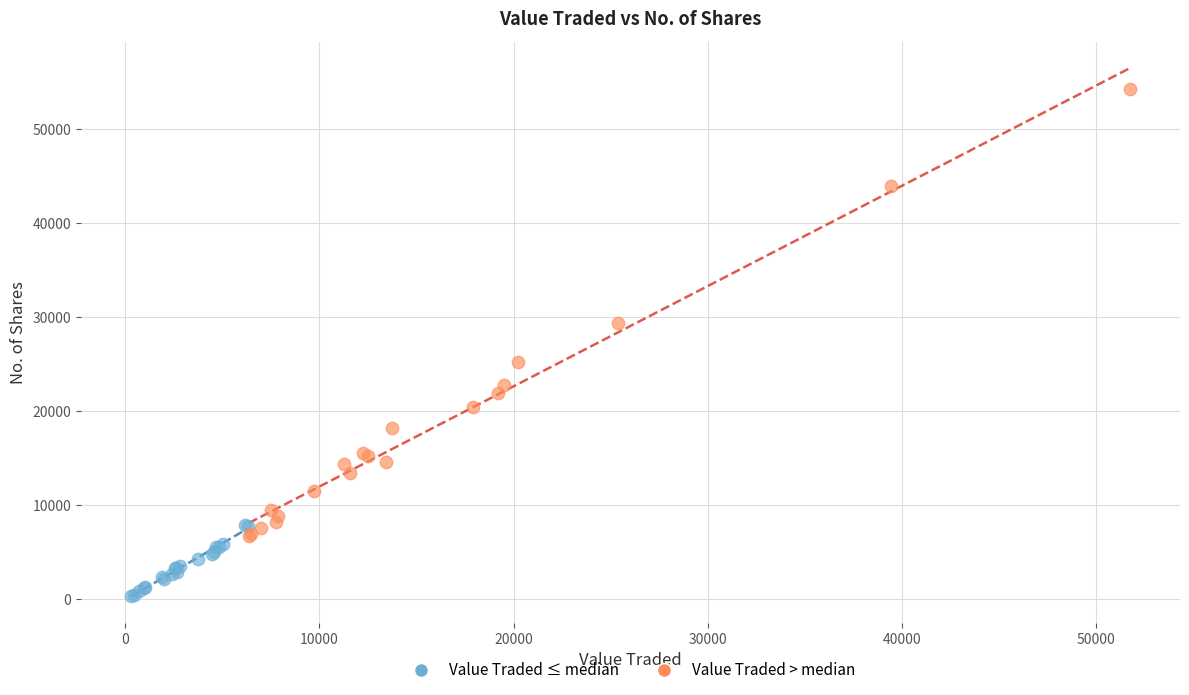

Which series reaches the minimum Y coordinate?

Value Traded ≤ median